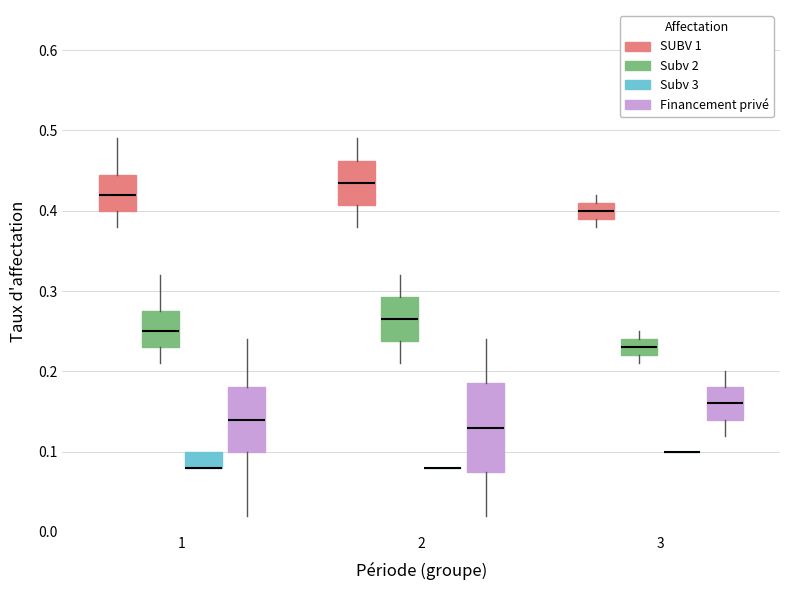

Comparing the boxes themselves (not the whiskers), which one is the tallest?

2 (Financement privé)